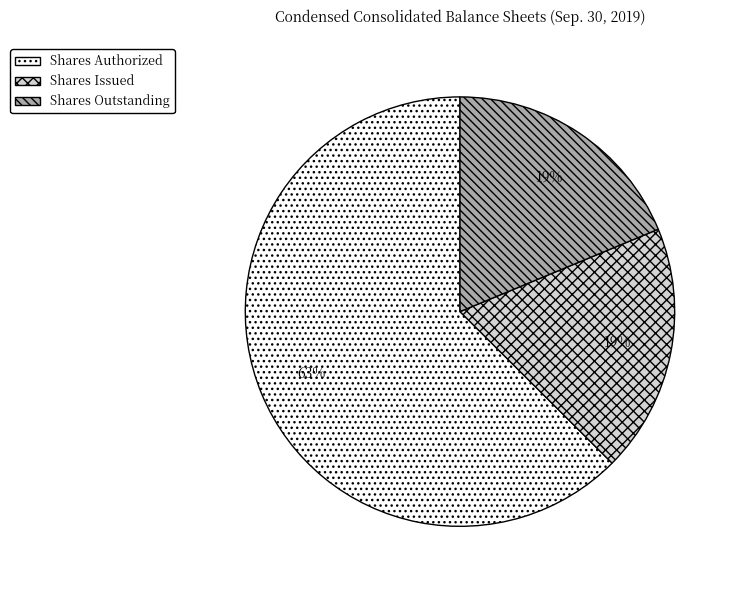

What percentage is the Shares Issued slice, to the nearest percent?

19%